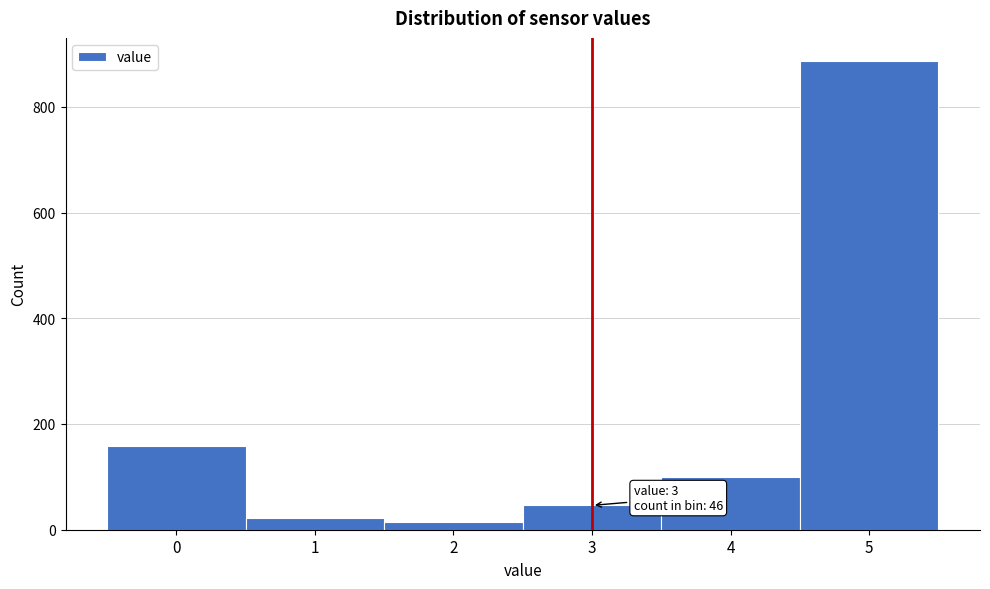

Reading left to right, list all the values displayed in this chart.

159	22	14	46	100	886